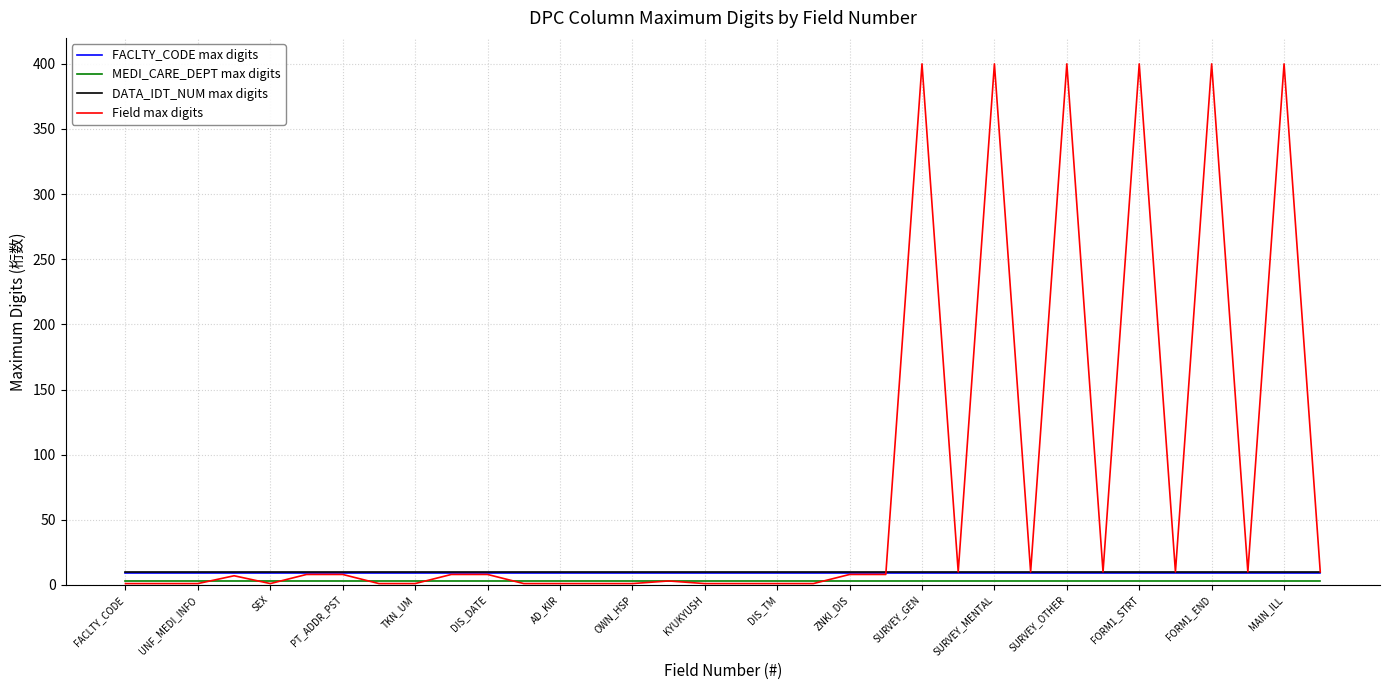

Which series has the widest spread of values?

Field max digits